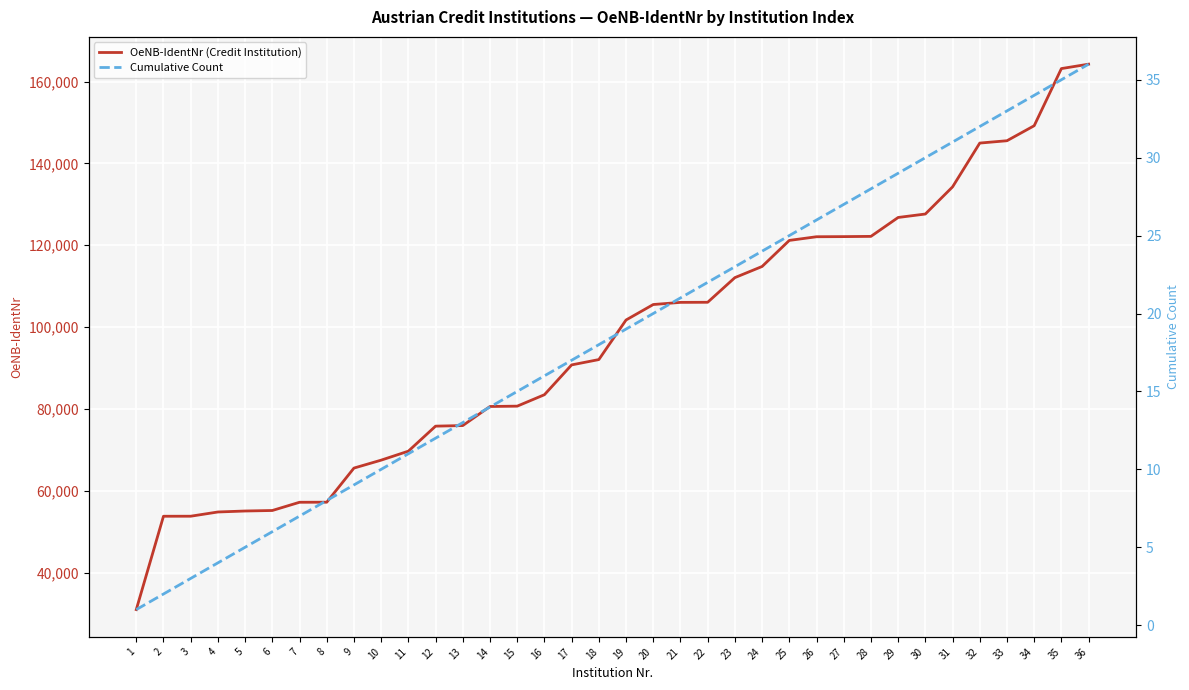

The value of Cumulative Count at 32 is 57. True or false?

False